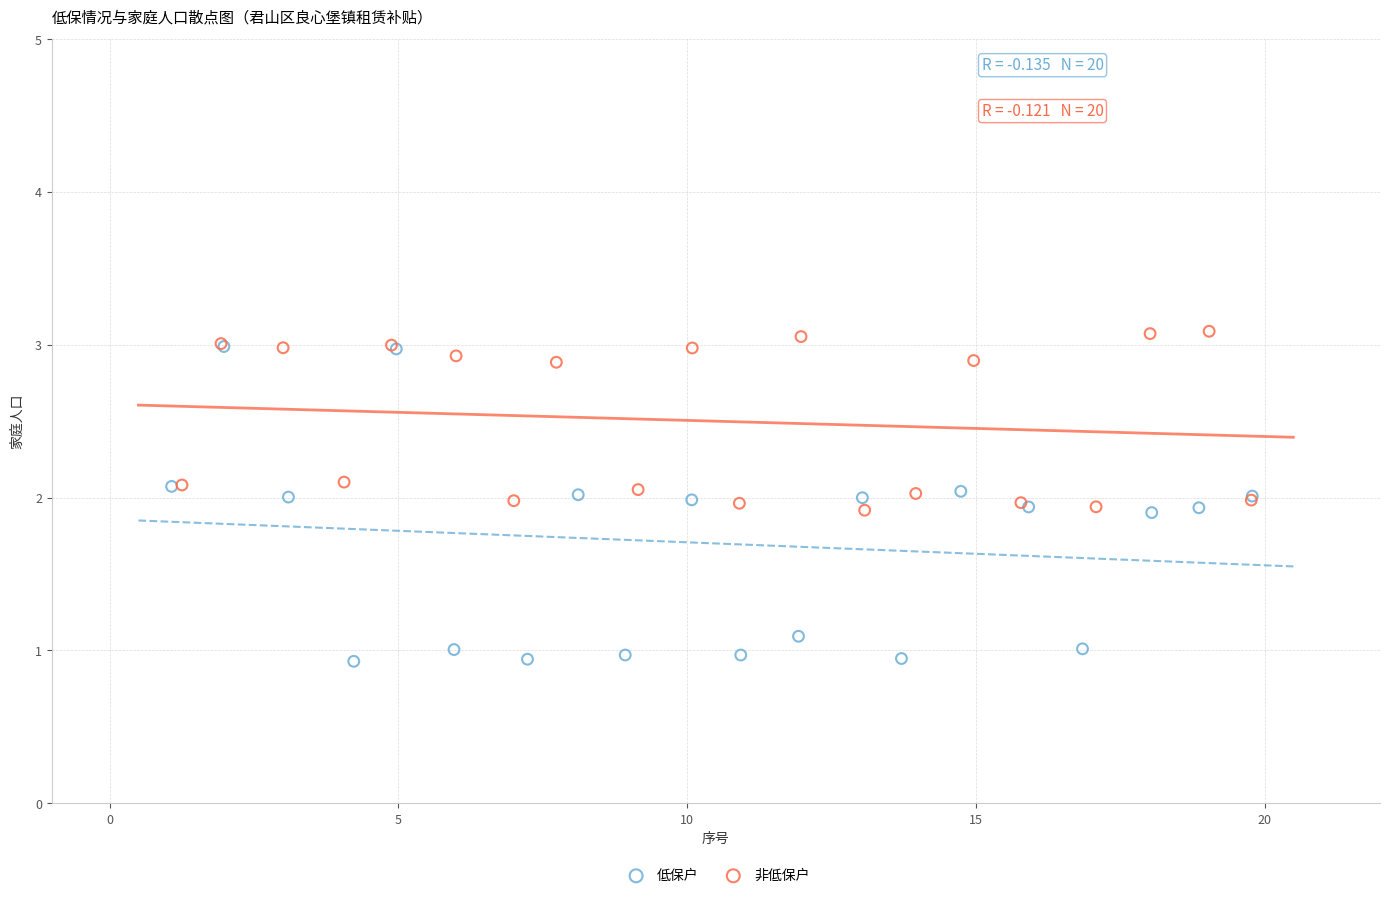

Which series contains the lowest Y value?

低保户